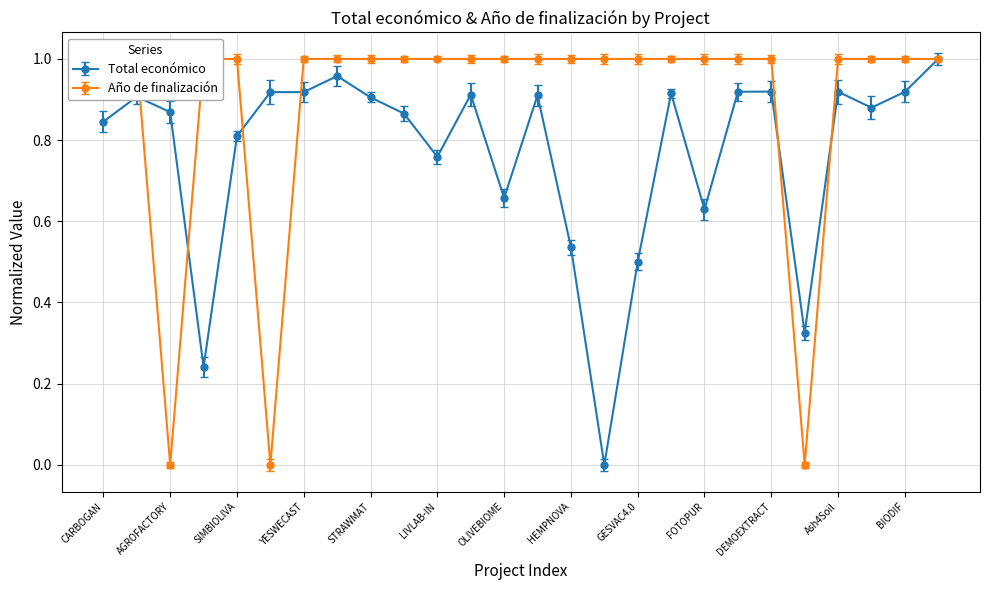

At how many categories does at least one series exceed 0?

26